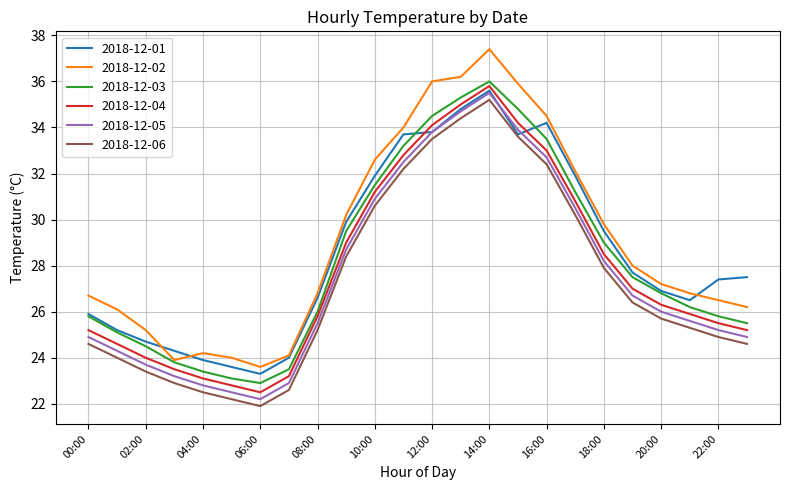

Does the chart display data point markers on the line(s)?

No